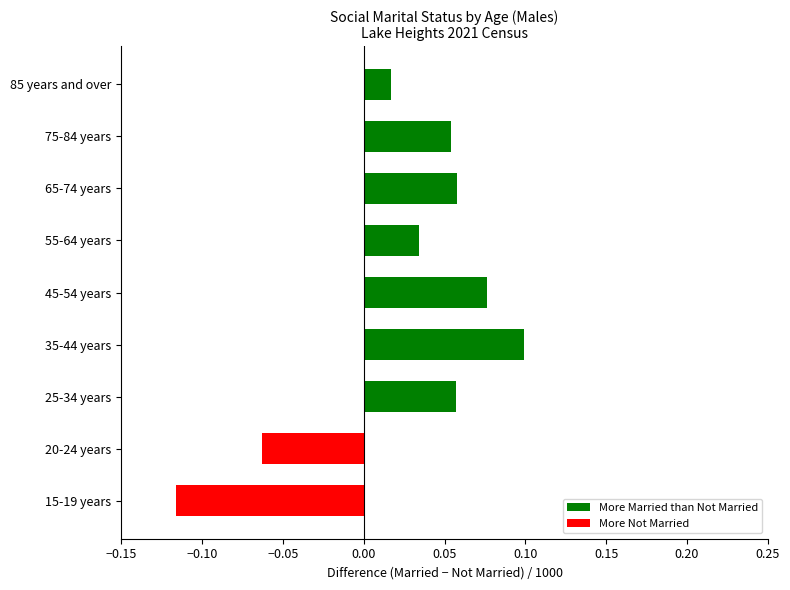

True or false: the data shows 0.1 at 75-84 years.

True